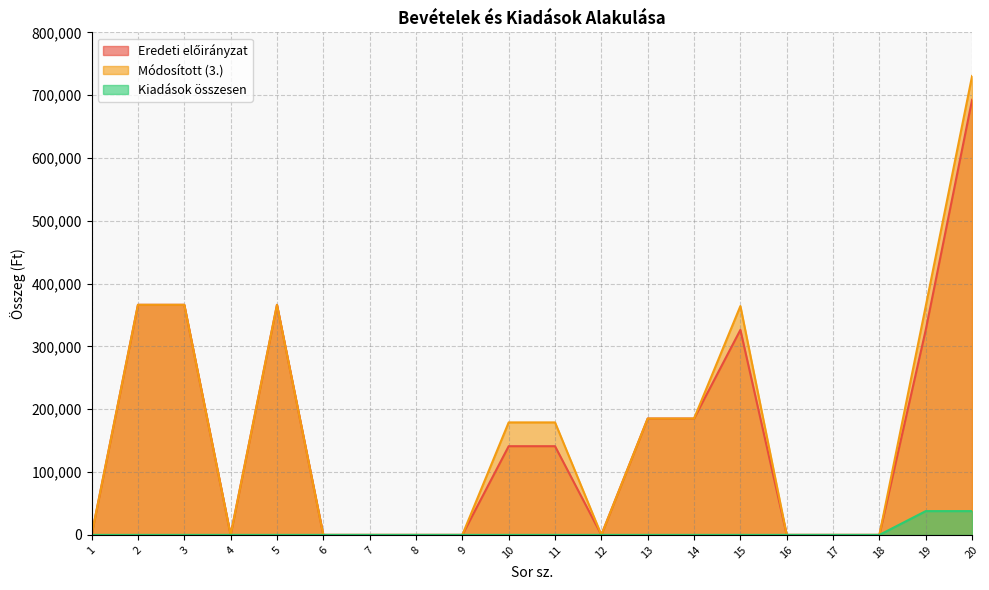

Between 7 and 10, which series saw the biggest shift?

Módosított (3.)